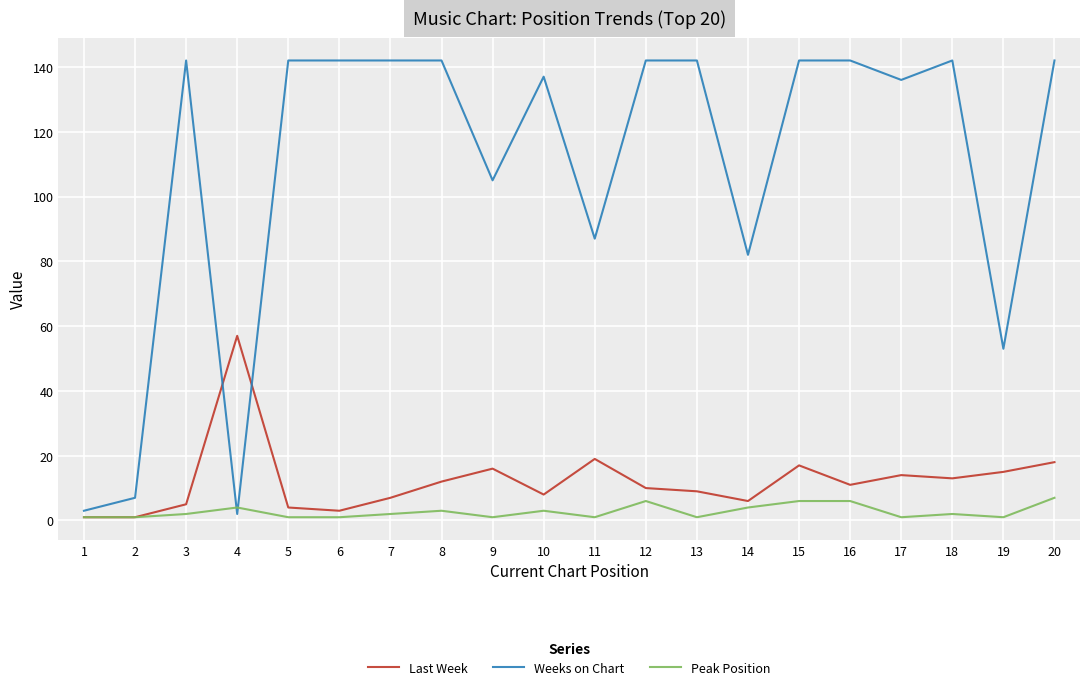

True or false: Weeks on Chart has more than 2 points higher than both neighbors.

True